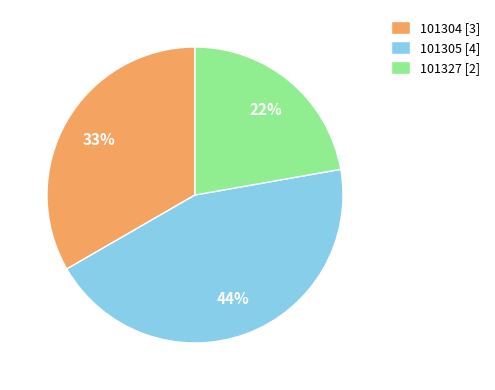

Is there a majority slice in this chart?

No